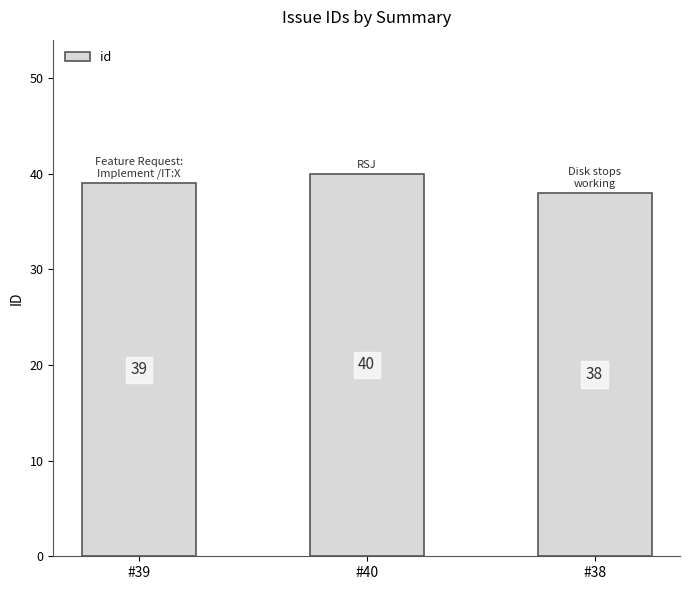

Between #40 and #38, which is larger?

#40